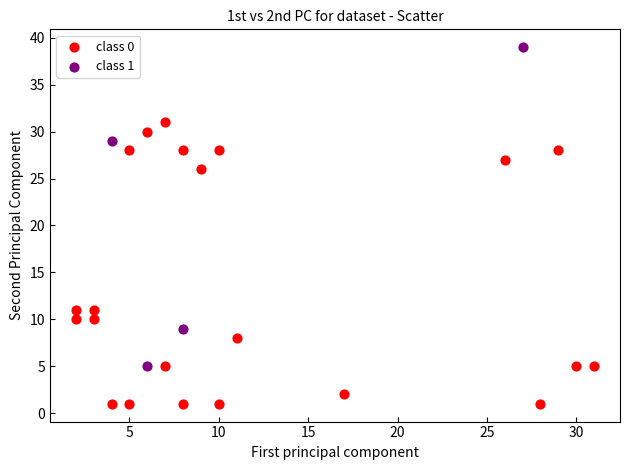

Which series contains the highest Y value?

class 1